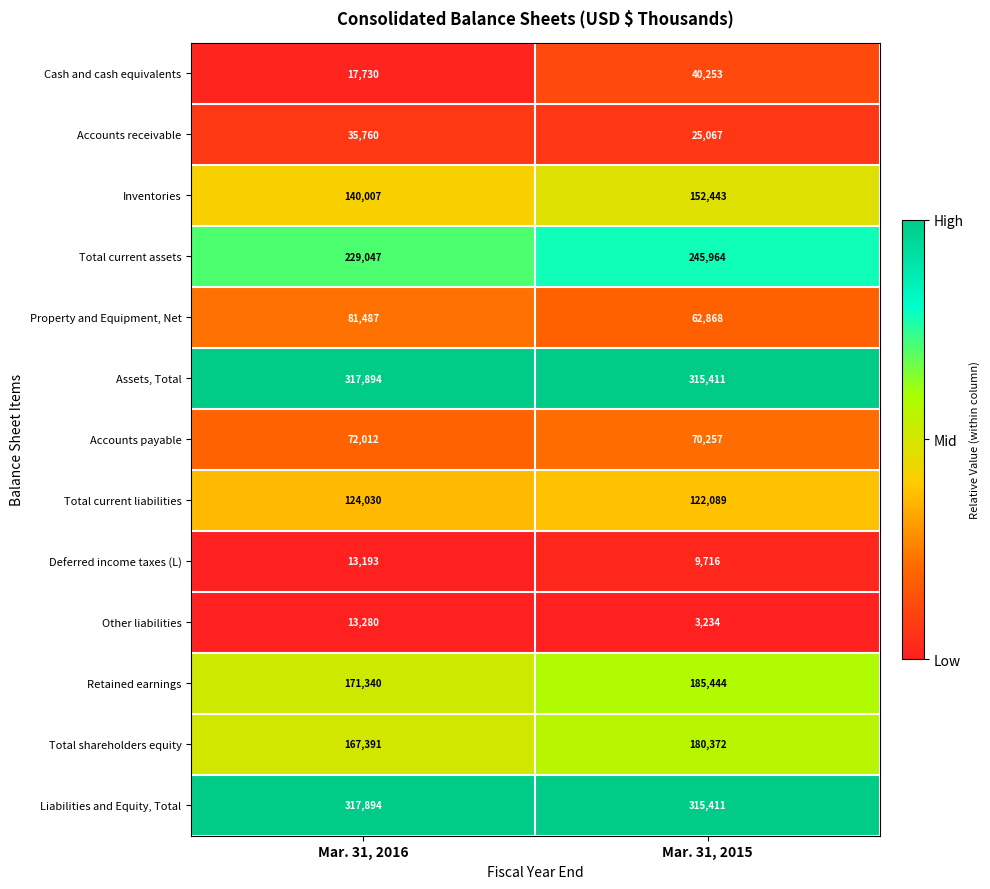

Which series changed the most between Mar. 31, 2016 and Mar. 31, 2015?

Cash and cash equivalents